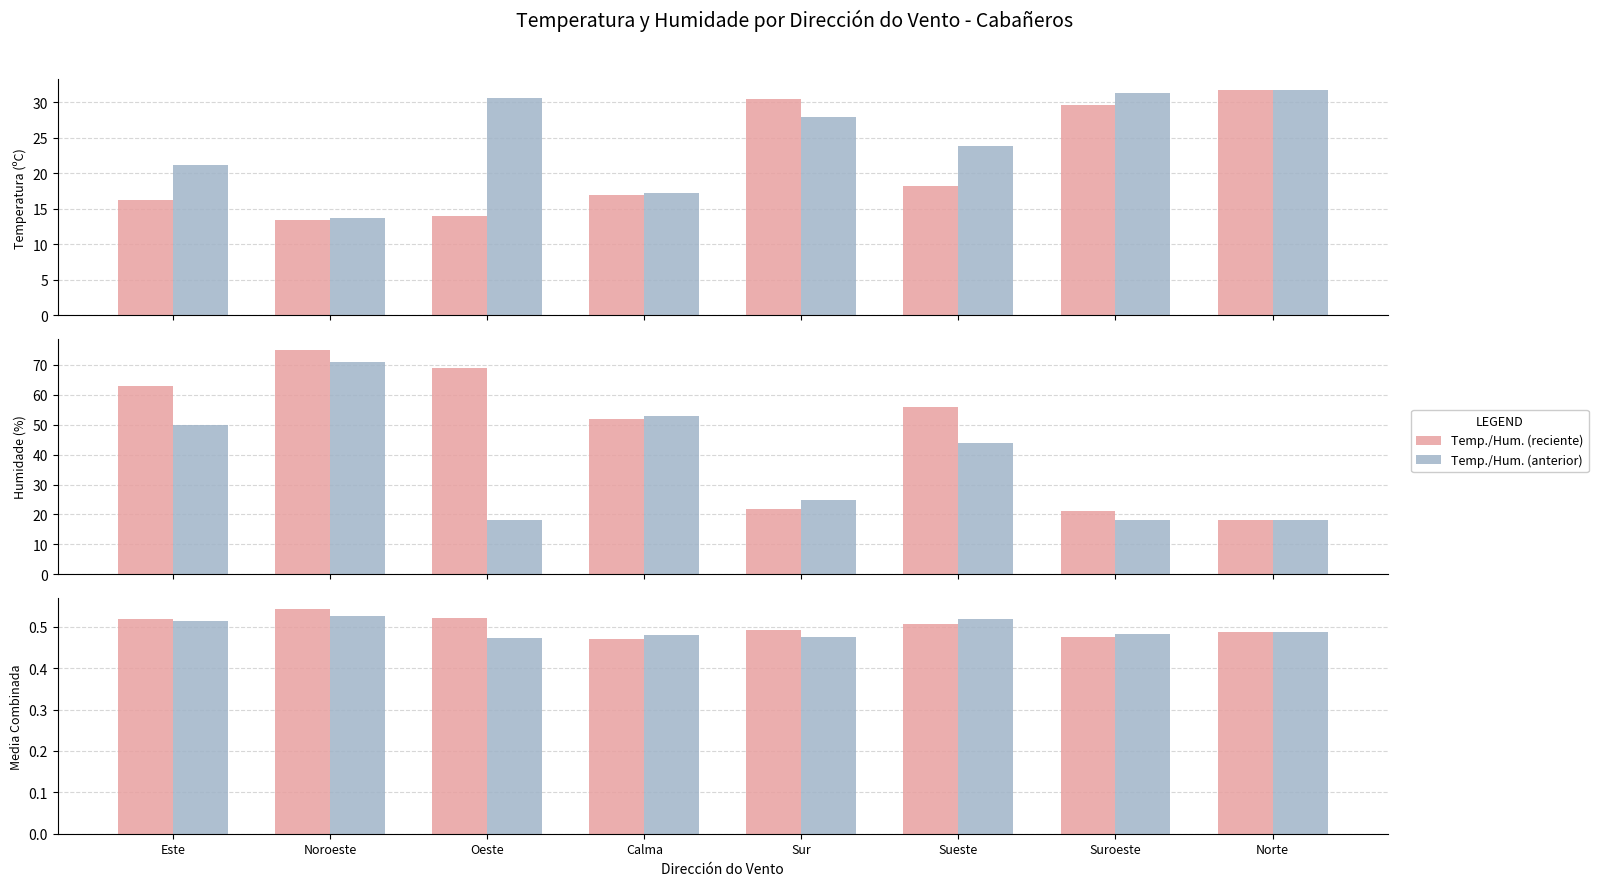

Reading right to left, transcribe all the data shown in this chart.

Temperatura (reciente): 31.7	29.7	18.2	30.5	16.9	14.0	13.4	16.3
Temperatura (anterior): 31.7	31.3	23.9	28.0	17.2	30.6	13.7	21.2
Humidade (reciente): 18.0	21.0	56.0	22.0	52.0	69.0	75.0	63.0
Humidade (anterior): 18.0	18.0	44.0	25.0	53.0	18.0	71.0	50.0
Media (reciente): 0.5	0.5	0.5	0.5	0.5	0.5	0.5	0.5
Media (anterior): 0.5	0.5	0.5	0.5	0.5	0.5	0.5	0.5